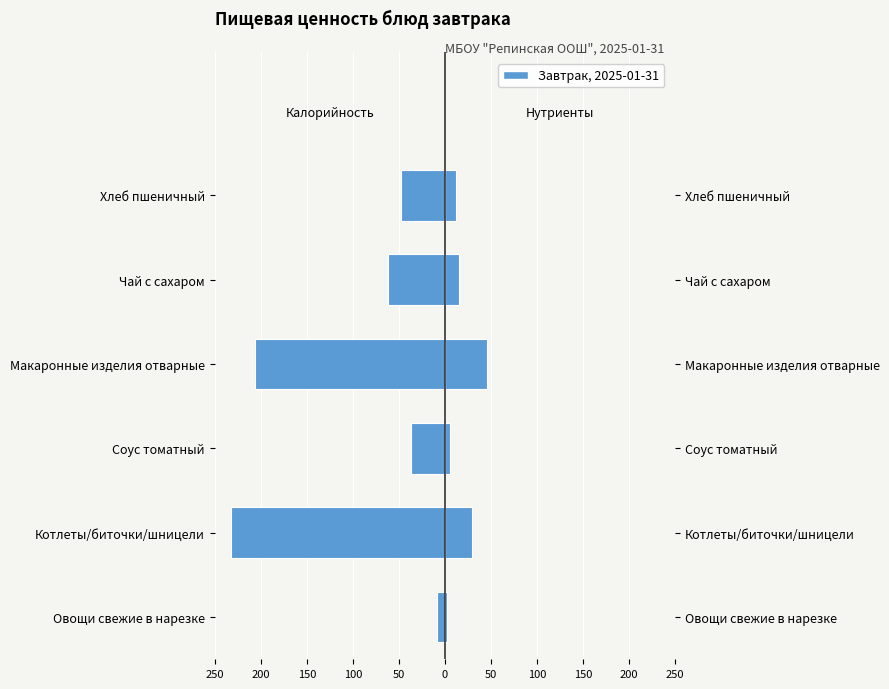

What is the average value of the Белки+Жиры+Углеводы (прав.) series?

18.3